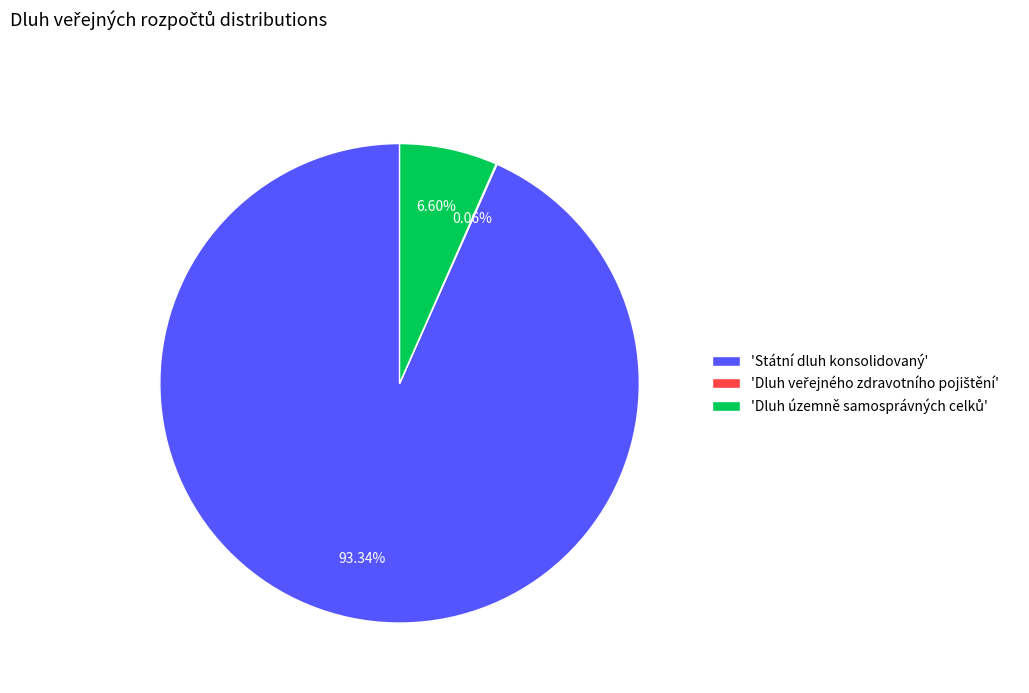

Does 'Státní dluh konsolidovaný' account for over 50% of the chart?

Yes